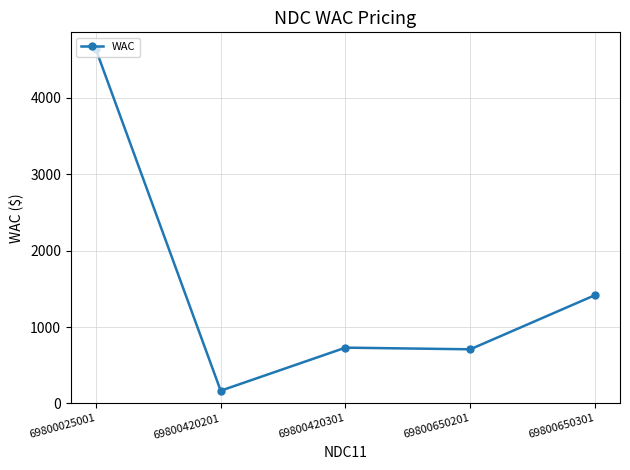

At which category does the data reach its first local valley?

69800420201